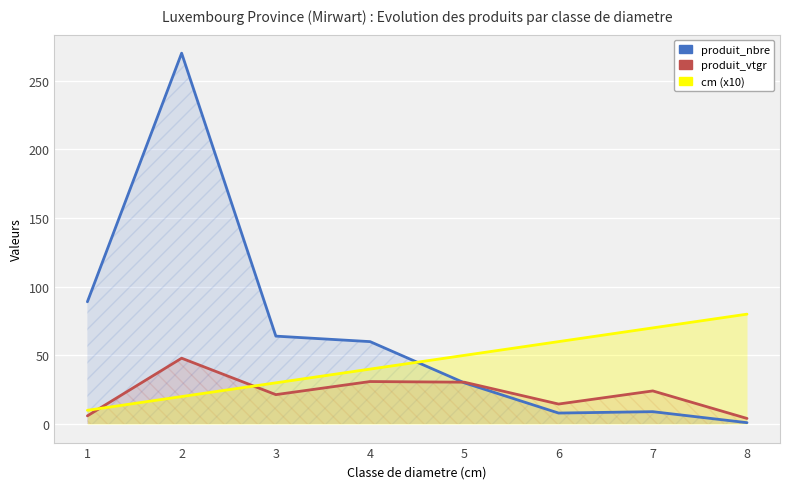

Between which two adjacent categories do cm (x10) and produit_vtgr first intersect?

1 and 2